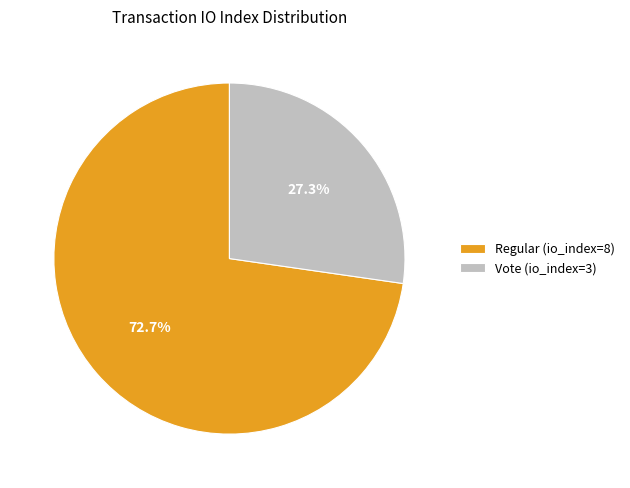

To the nearest percent, what percentage of the pie is Regular (io_index=8)?

73%